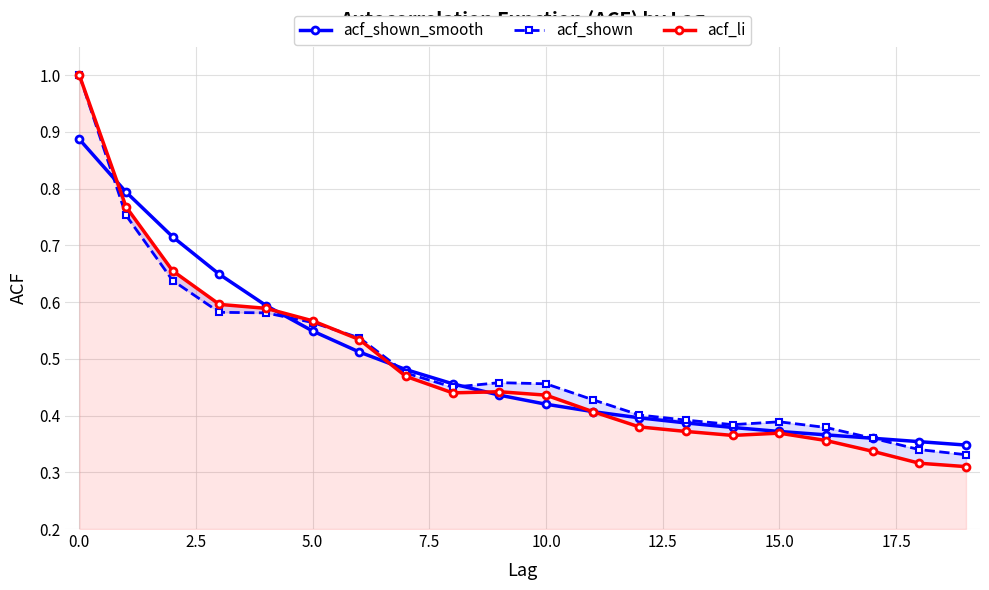

The acf_shown_smooth series shows 0.4 at 18. True or false?

True